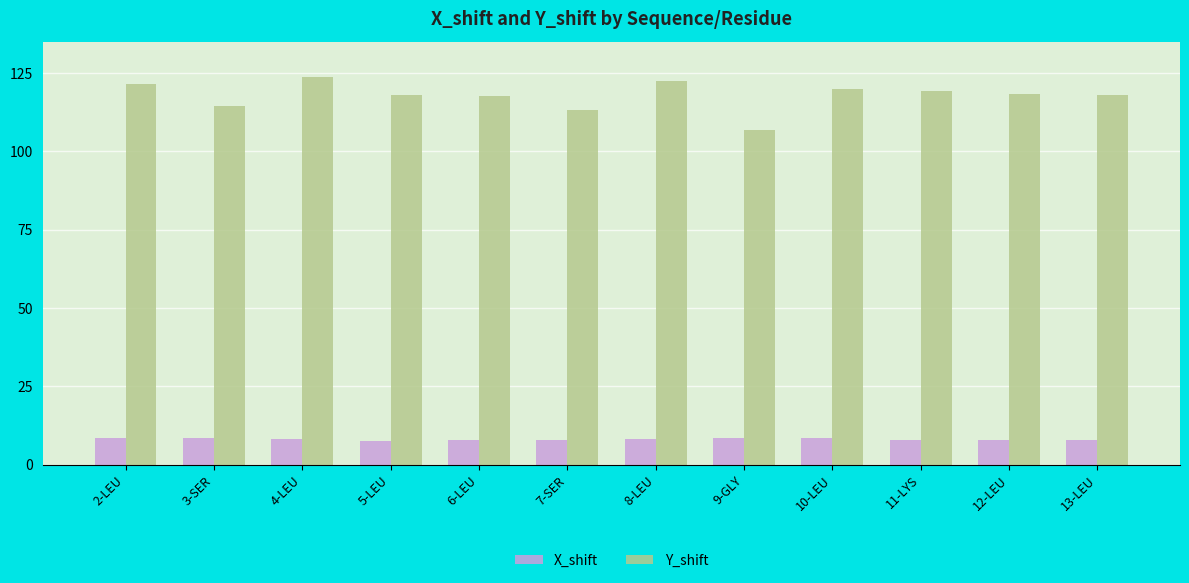

Which series has the largest total across all categories?

Y_shift